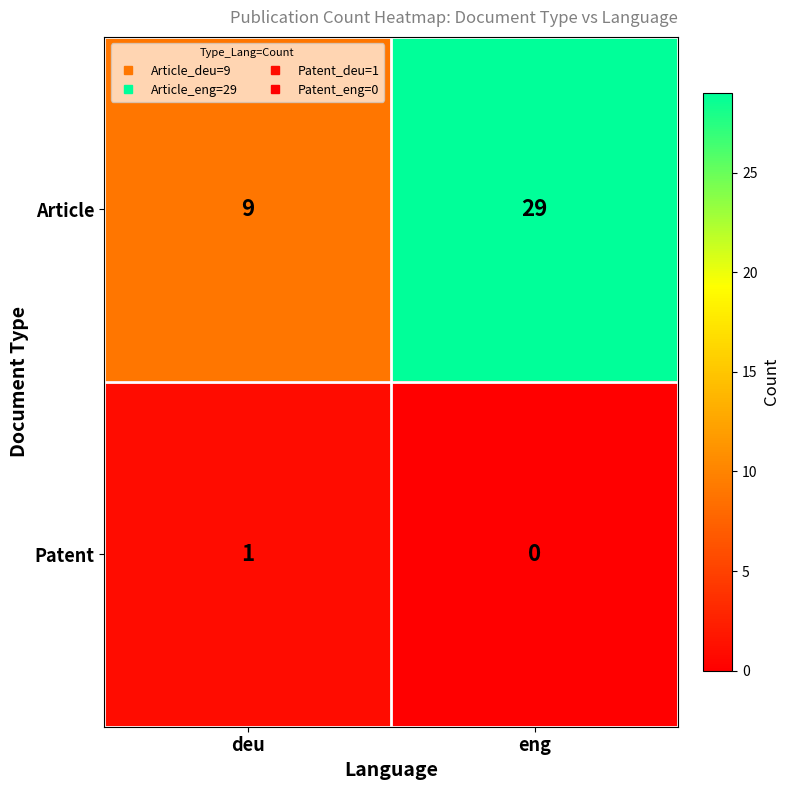

What is the spread (max minus min) of values at deu?

8